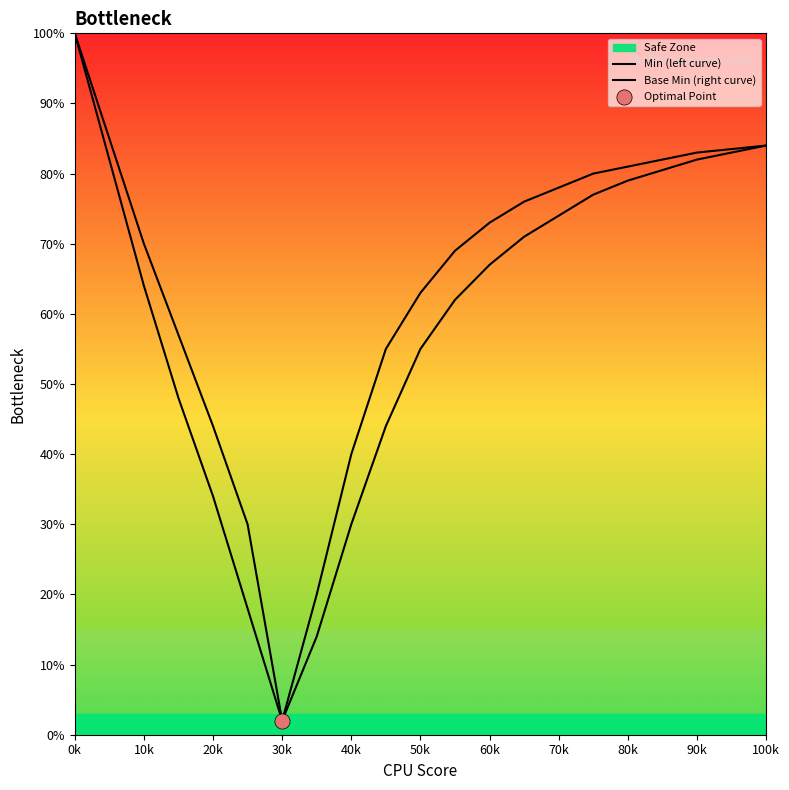

Which series contains the lowest Y value?

Min (left curve)